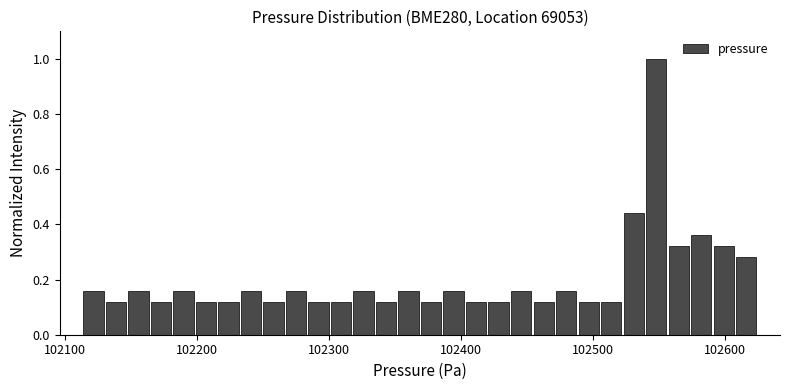

Around what value on the x-axis is the tallest bar? Give the approximate position of its centre, as read against the axis.

102550